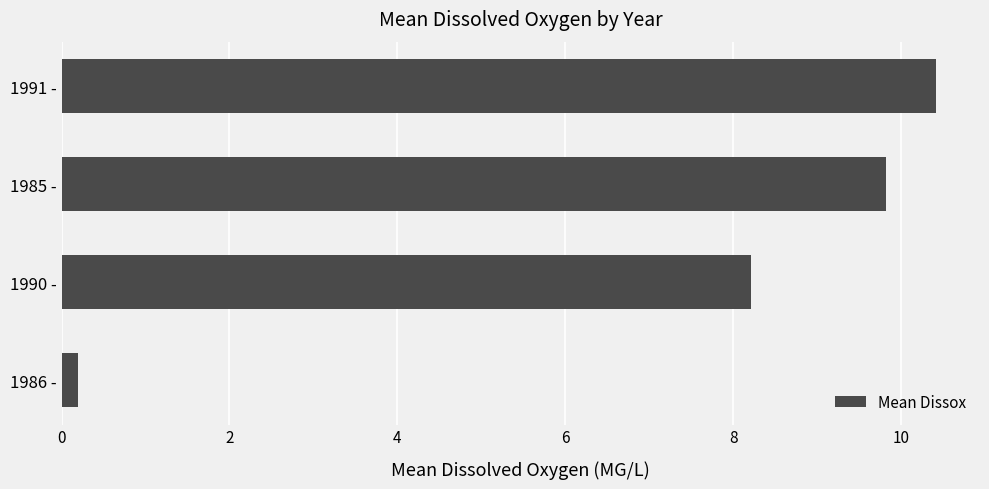

What is the average value?

7.2